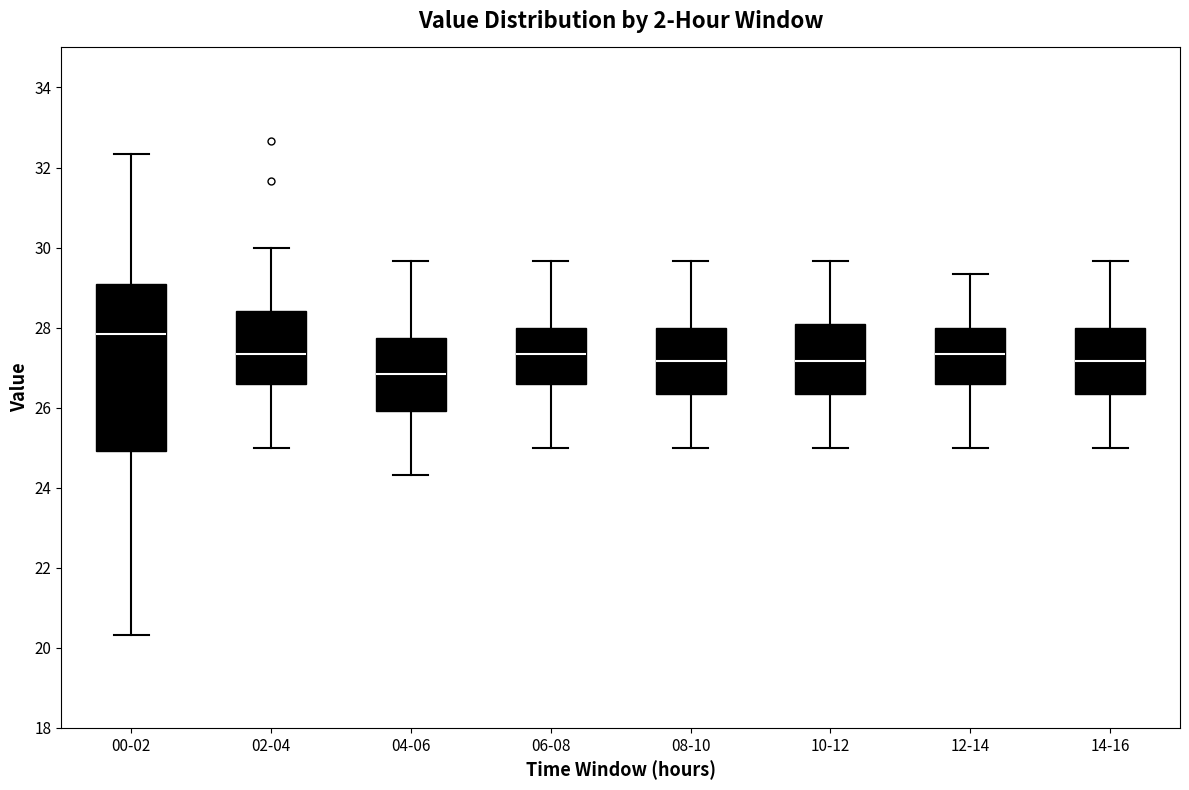

Reading left to right, transcribe this box plot: for each box, give where its median line is, the range the box spans, and where its two whiskers end, as read against the y-axis. The values are not printed on the chart, so give them approximately, as read against the axis.

00-02: median 27.8, box 25.0 to 29.0, whiskers 20.4 to 32.4
02-04: median 27.4, box 26.6 to 28.4, whiskers 25.0 to 30.0
04-06: median 26.8, box 26.0 to 27.8, whiskers 24.4 to 29.6
06-08: median 27.4, box 26.6 to 28.0, whiskers 25.0 to 29.6
08-10: median 27.2, box 26.4 to 28.0, whiskers 25.0 to 29.6
10-12: median 27.2, box 26.4 to 28.0, whiskers 25.0 to 29.6
12-14: median 27.4, box 26.6 to 28.0, whiskers 25.0 to 29.4
14-16: median 27.2, box 26.4 to 28.0, whiskers 25.0 to 29.6